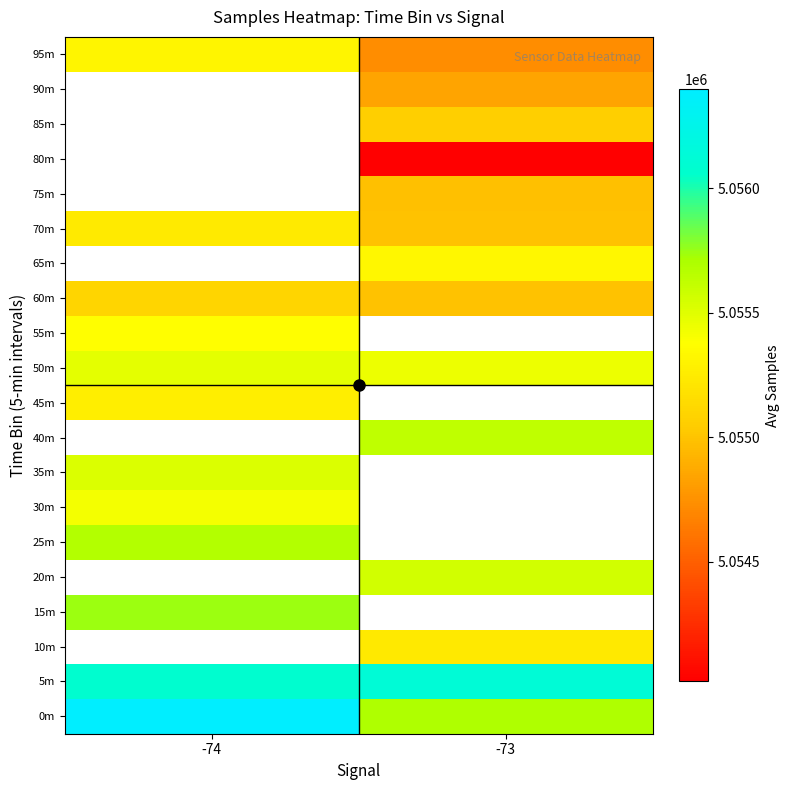

What is the difference between the highest and lowest values at -74?

1301.0